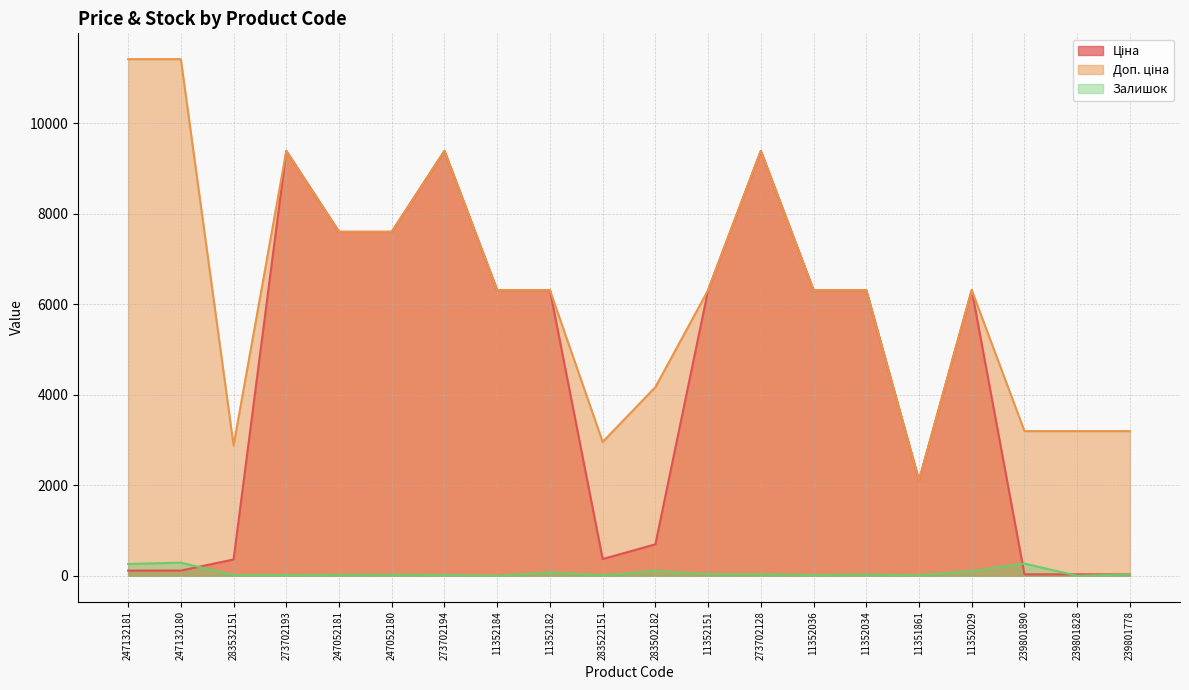

Between 239801890 and 273702193, which is larger?

273702193